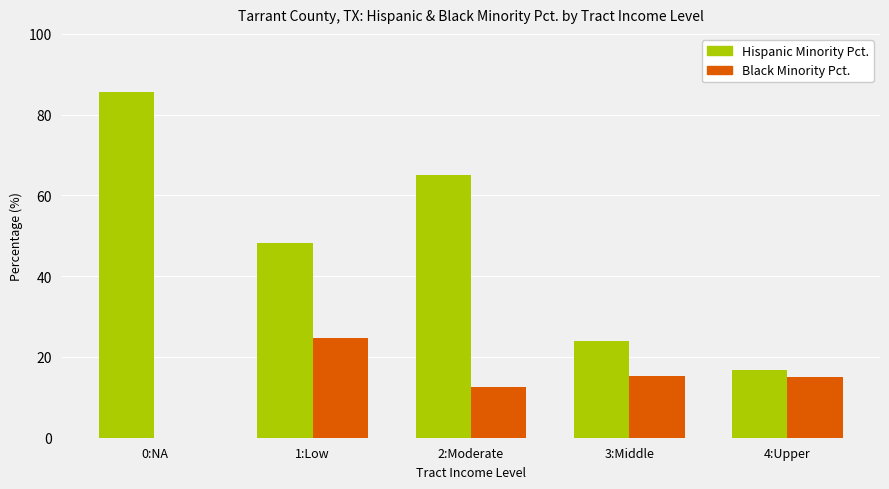

At which category is the sum across all series the highest?

0:NA